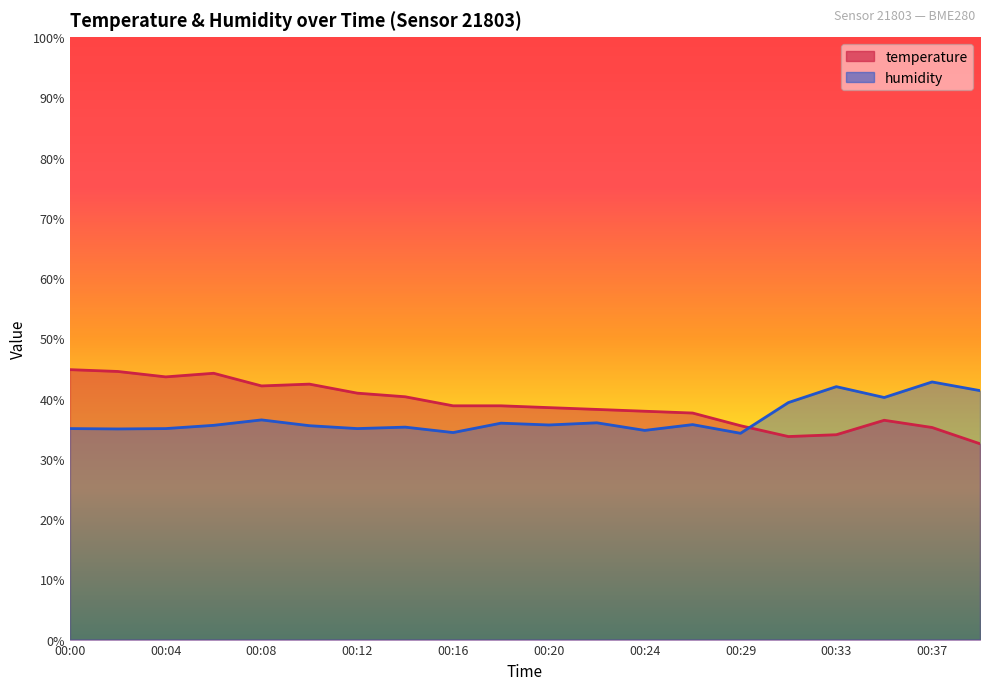

The value of humidity at 00:06 is 35.6. True or false?

True